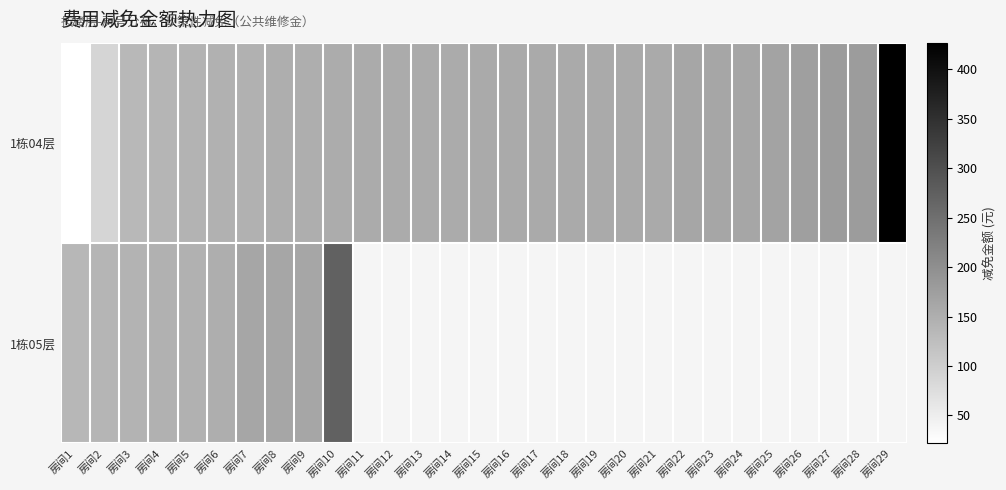

Is the value of 1栋05层 at 房间20 greater than the value of 1栋04层 at 房间11?

No